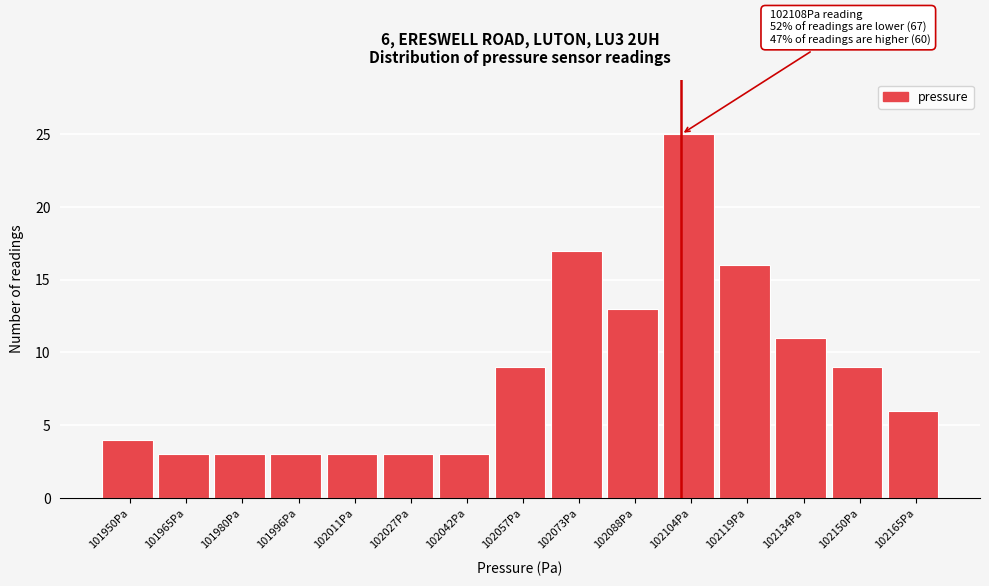

Reading right to left, extract all data points from this chart.

102165Pa=6	102150Pa=9	102134Pa=11	102119Pa=16	102104Pa=25	102088Pa=13	102073Pa=17	102057Pa=9	102042Pa=3	102027Pa=3	102011Pa=3	101996Pa=3	101980Pa=3	101965Pa=3	101950Pa=4